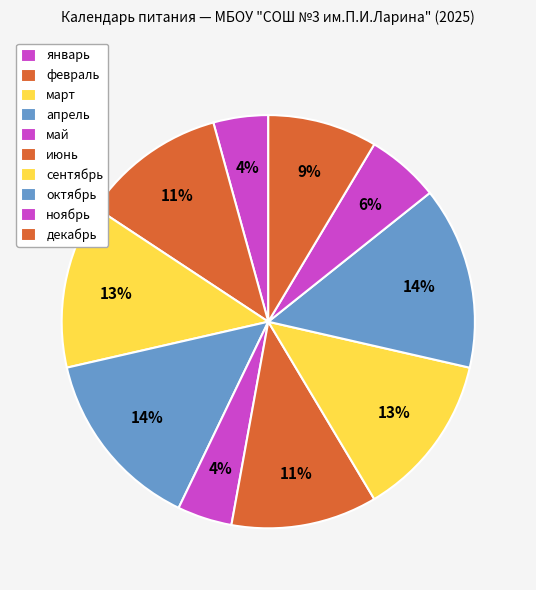

What is the change in value from март to ноябрь?

-5